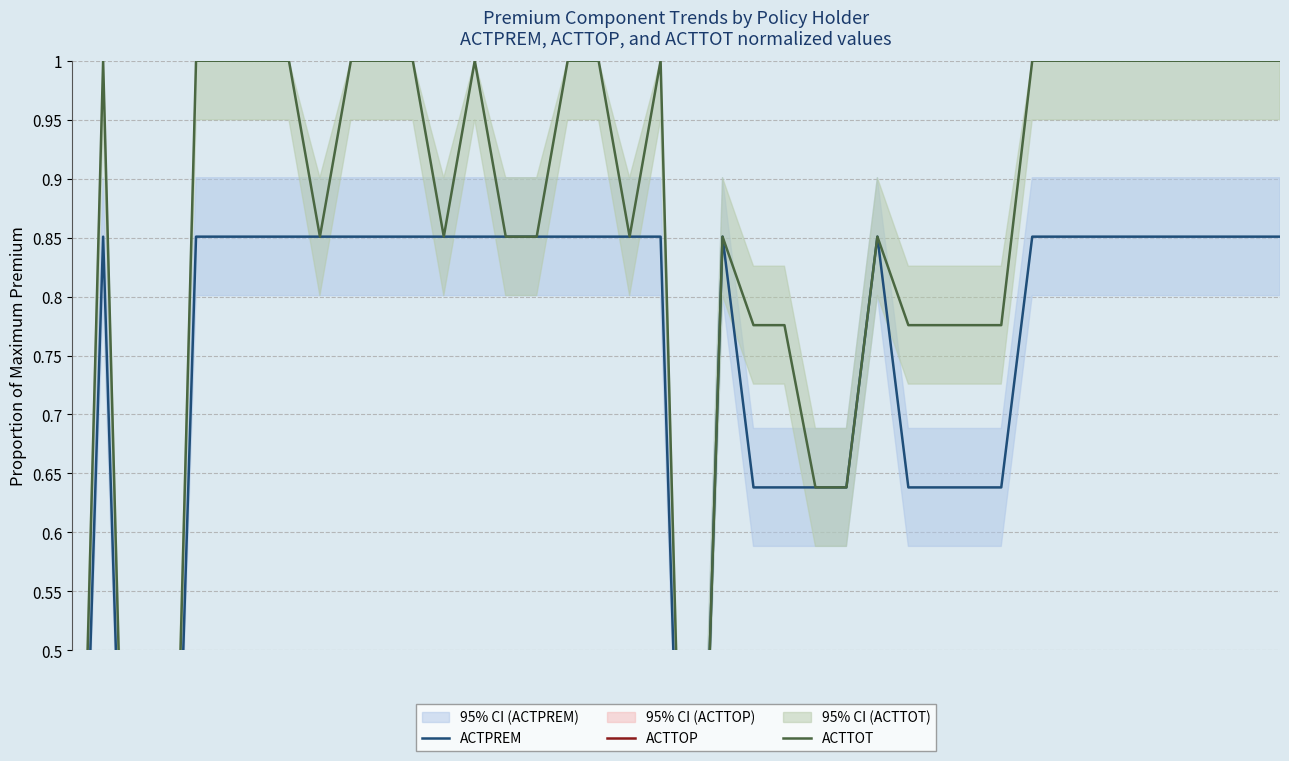

List the series in order of their peak value, highest first.

ACTTOT, ACTPREM, ACTTOP